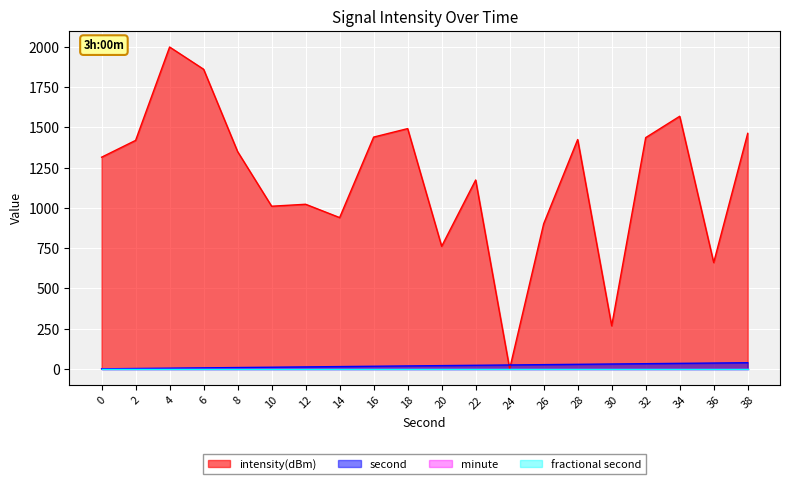

The value of second at 6 is 6.0. True or false?

True